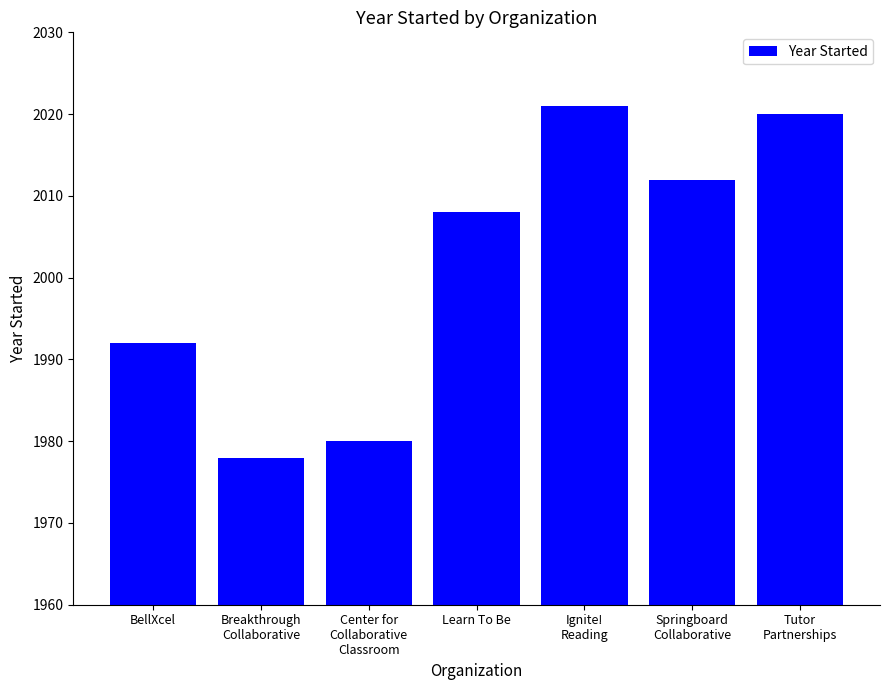

What is the difference between the values at BellXcel and Ignite!
Reading?

29